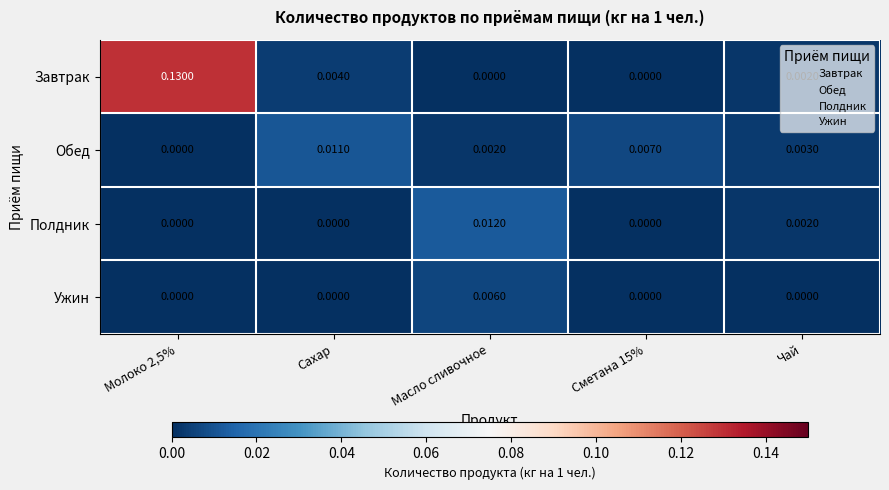

List the series in order of their peak value, lowest first.

Ужин, Обед, Полдник, Завтрак